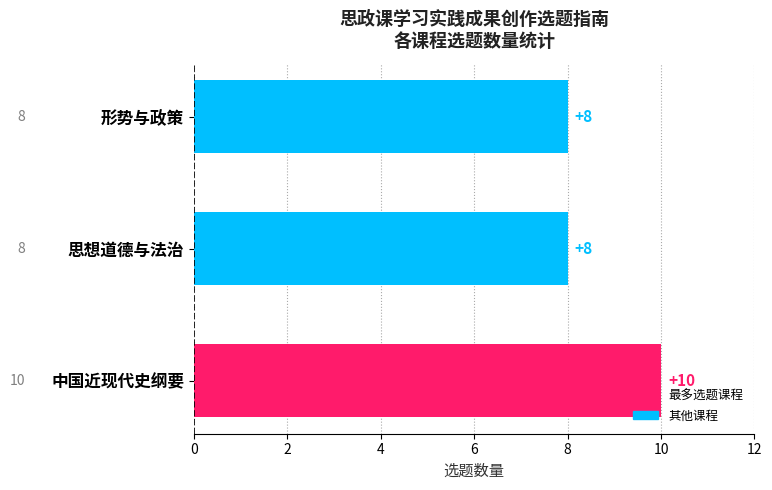

The chart shows a value of 2 at 形势与政策. True or false?

False